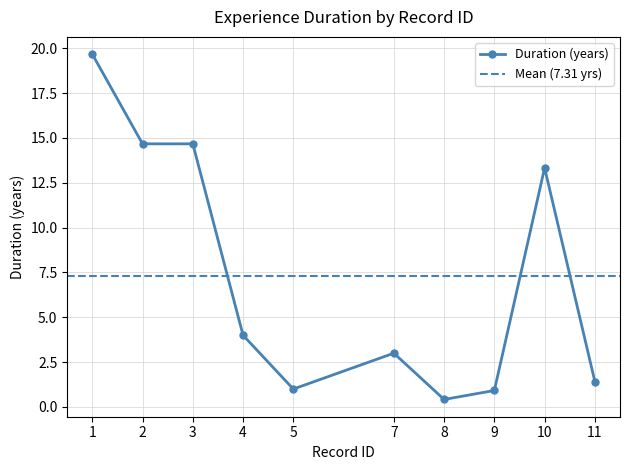

The value of Duration (years) at 7 is 3.0. True or false?

True